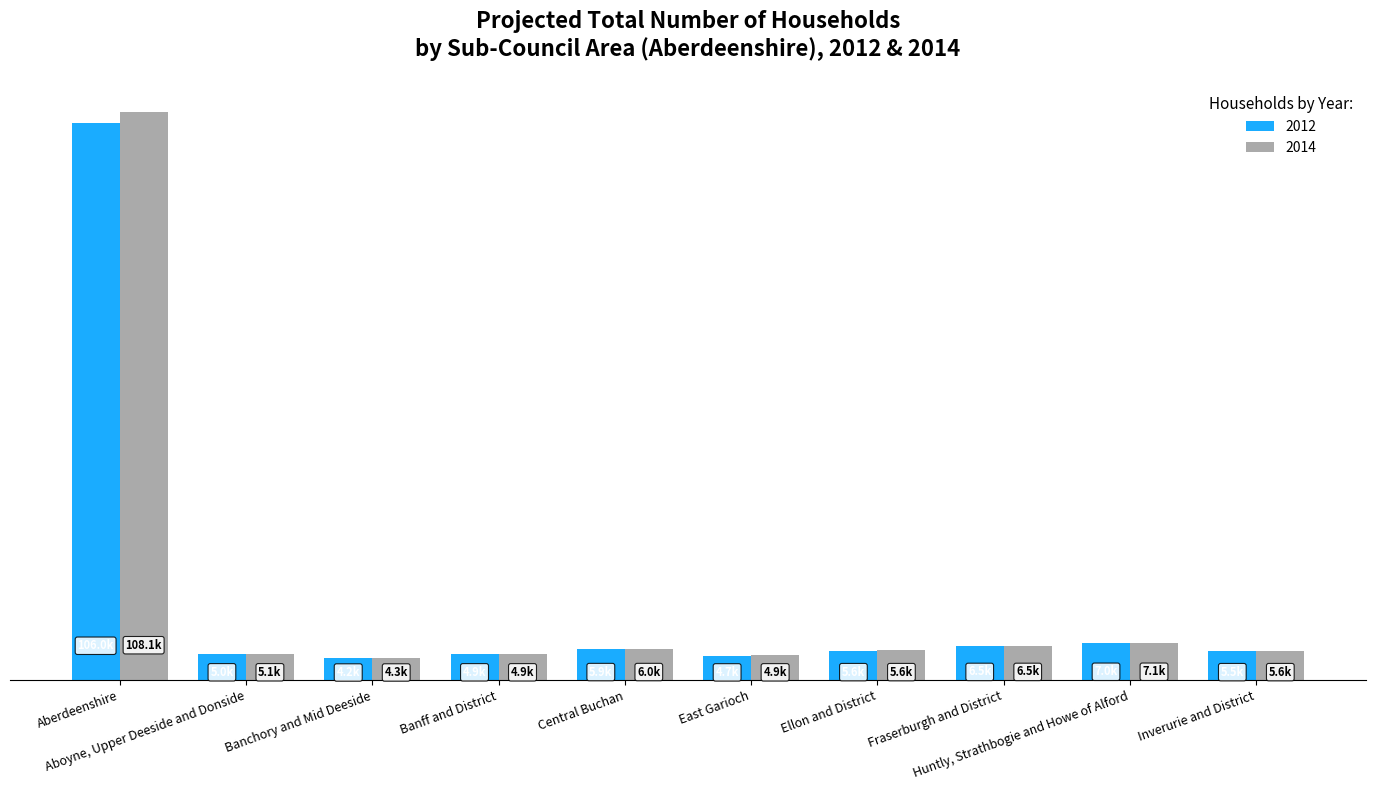

What are all the series names shown in the legend?

2012, 2014